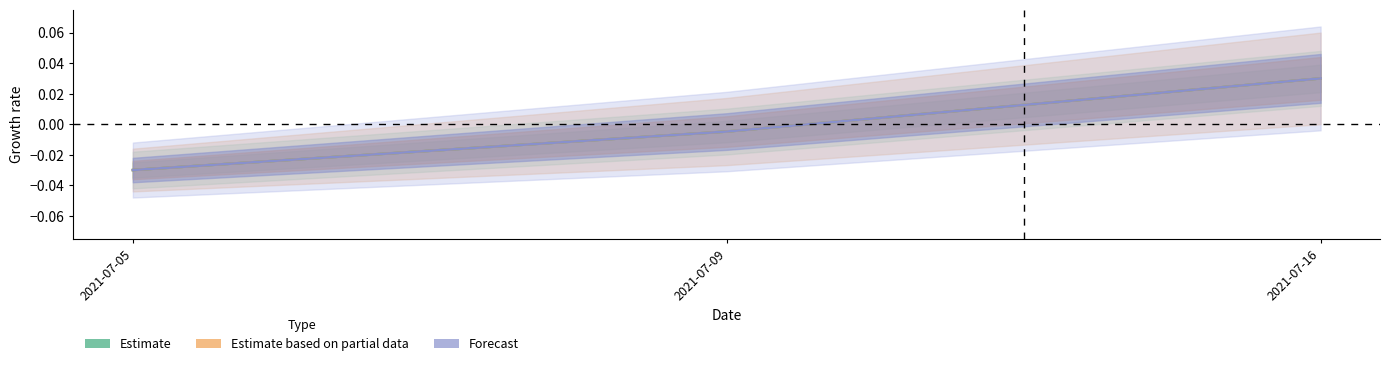

How many values in the Estimate based on partial data series exceed 0?

1